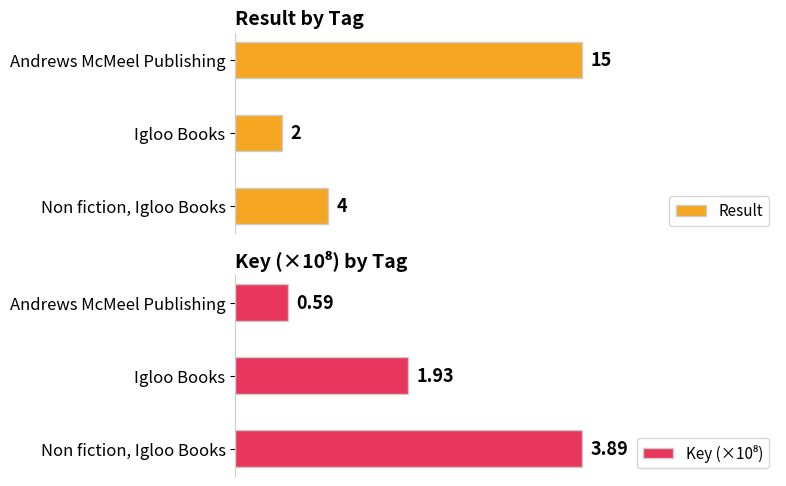

Which category has the lowest value in the Result series?

Igloo Books